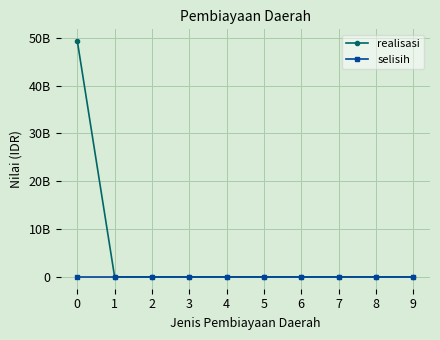

Reading left to right, what are all the values shown in this chart?

realisasi: 49286397036	0	0	0	0	0	0	0	0	0
selisih: 0	0	0	0	0	0	0	0	0	0